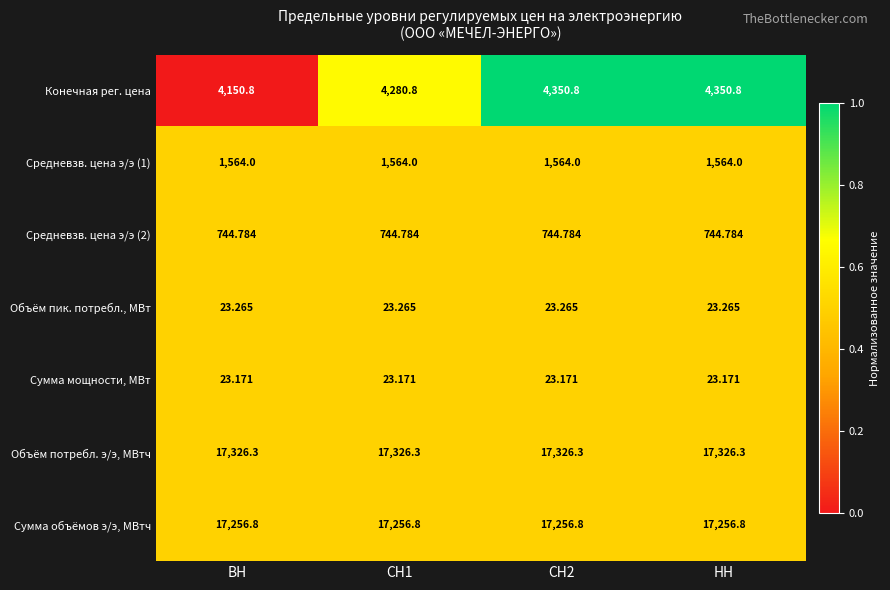

Is the value of Средневзв. цена э/э (2) at СН2 greater than the value of Объём потребл. э/э, МВтч at СН1?

No